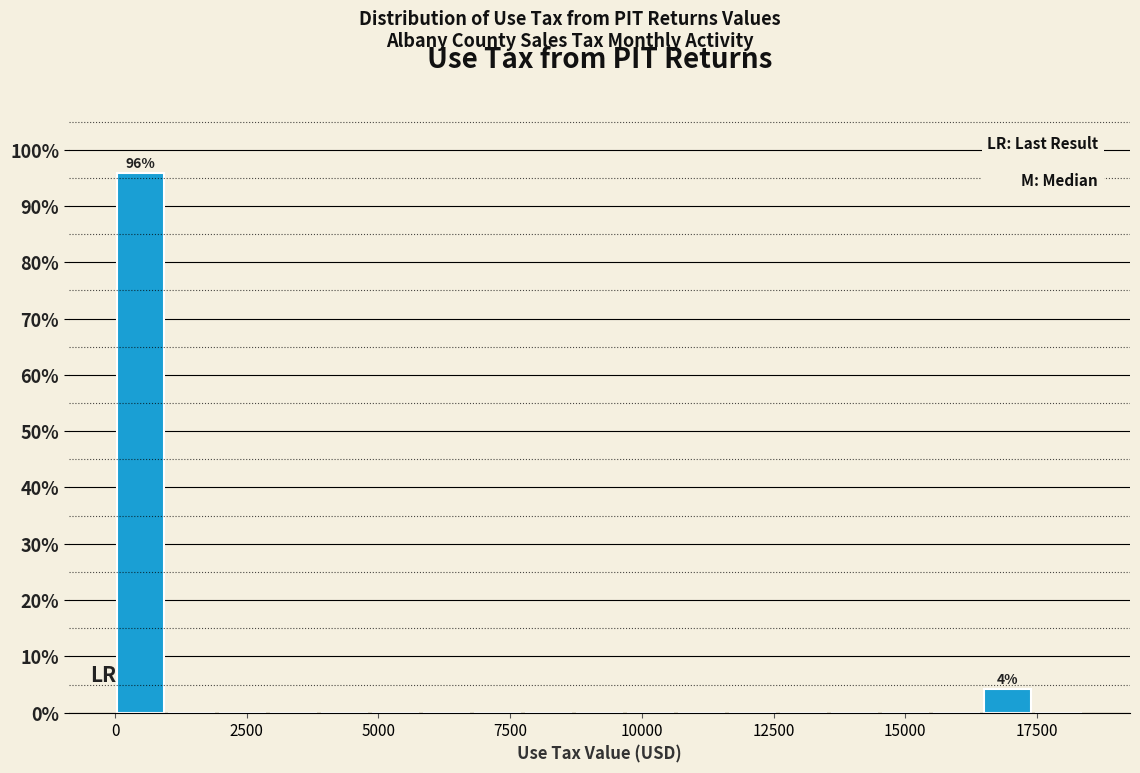

Around what value on the x-axis is the tallest bar? Give the approximate position of its centre, as read against the axis.

500